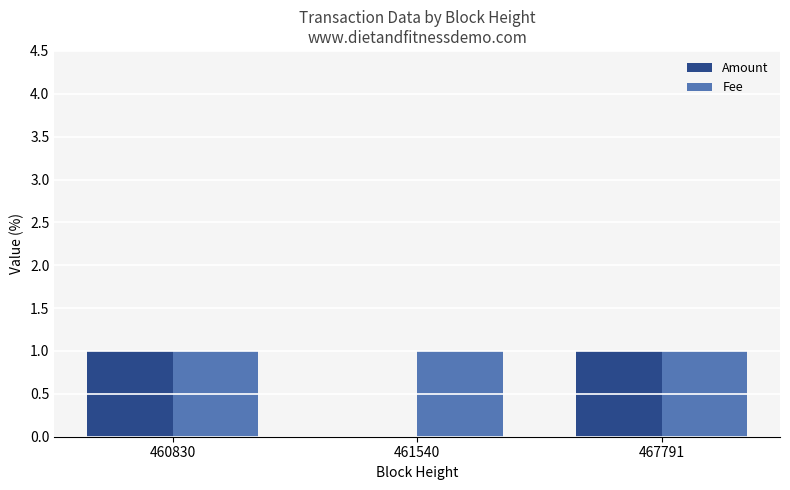

Which series changed the most between 460830 and 461540?

Amount